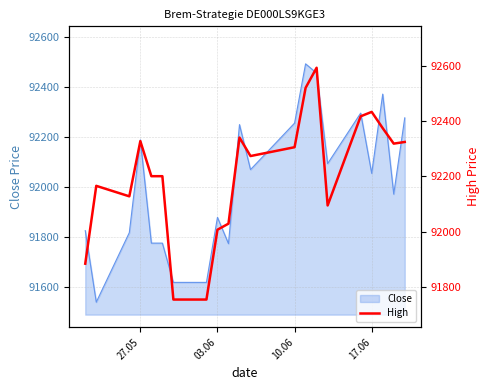

The value of Close at 27.05 is 49721. True or false?

False